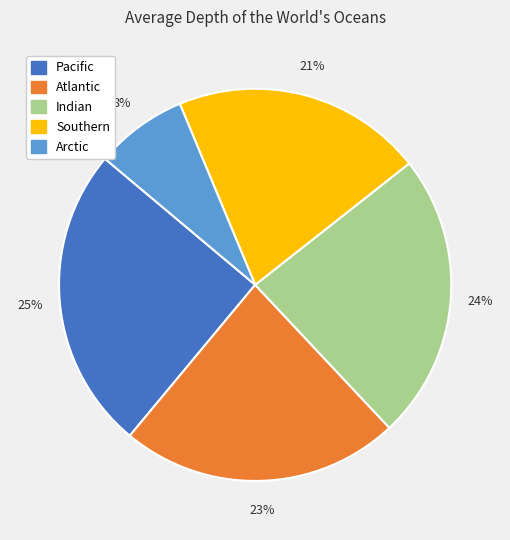

What percentage is the Pacific slice, to the nearest percent?

25%